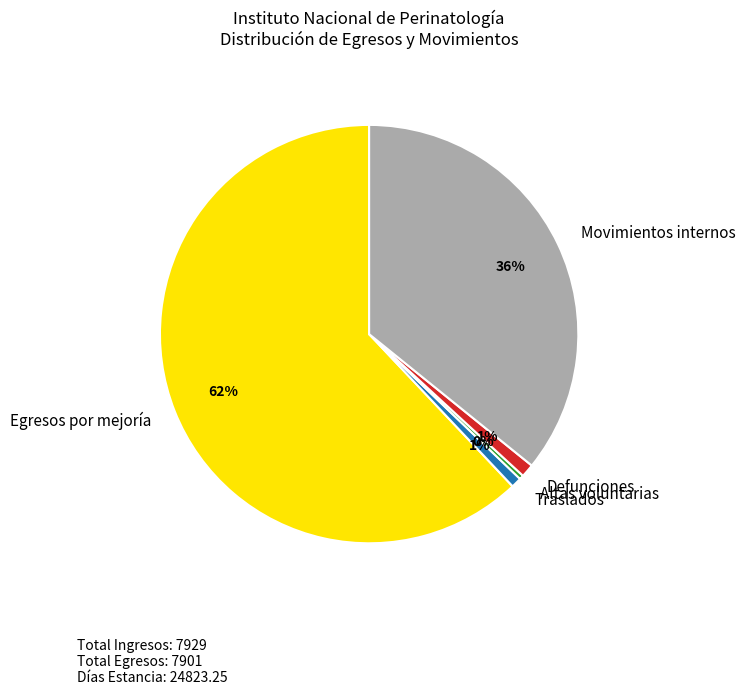

Between Movimientos internos and Altas voluntarias, which is larger?

Movimientos internos